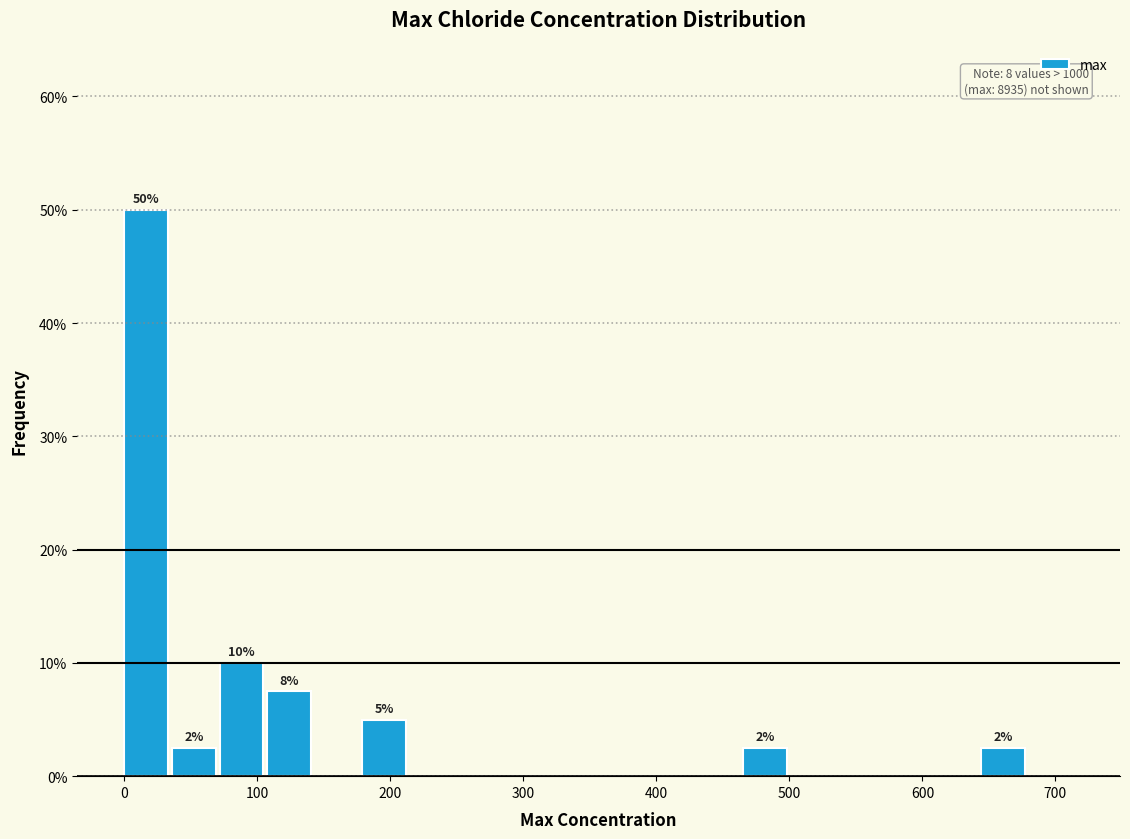

Around what value on the x-axis is the tallest bar? Give the approximate position of its centre, as read against the axis.

20